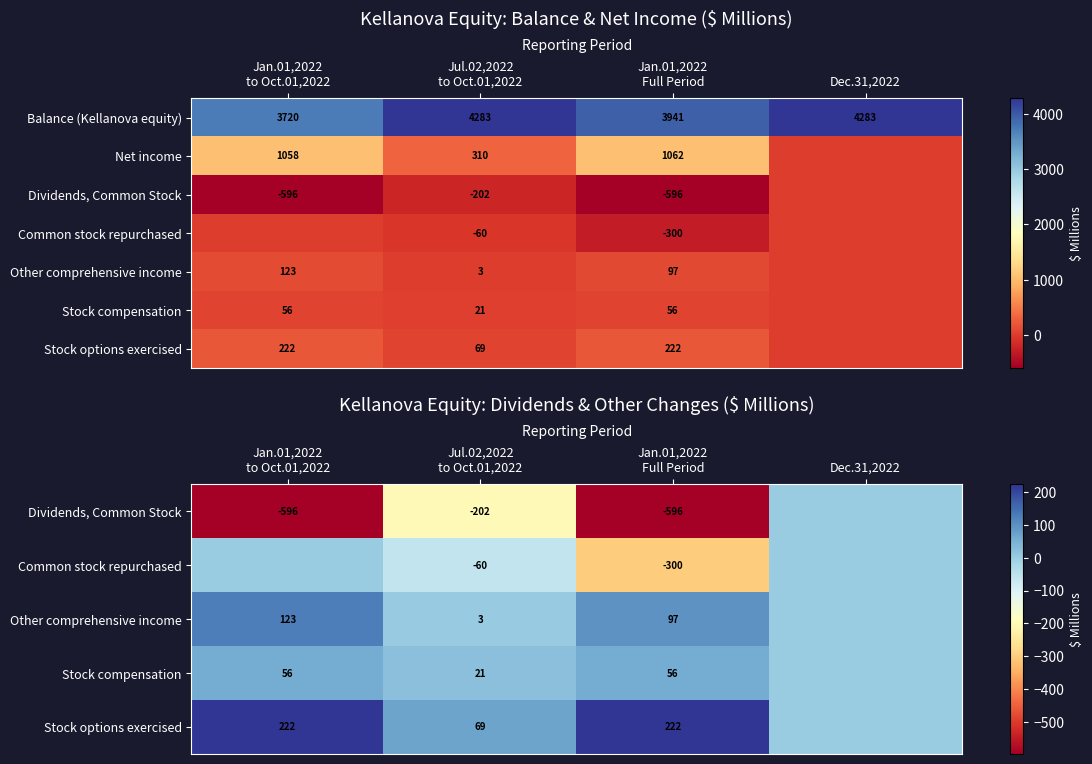

What is the difference between the maximum and second lowest values in the Balance (Kellanova equity) series?

342